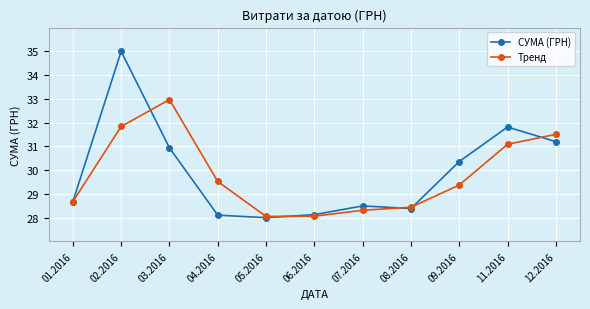

What is the label of the 10th point from the left?

11.2016